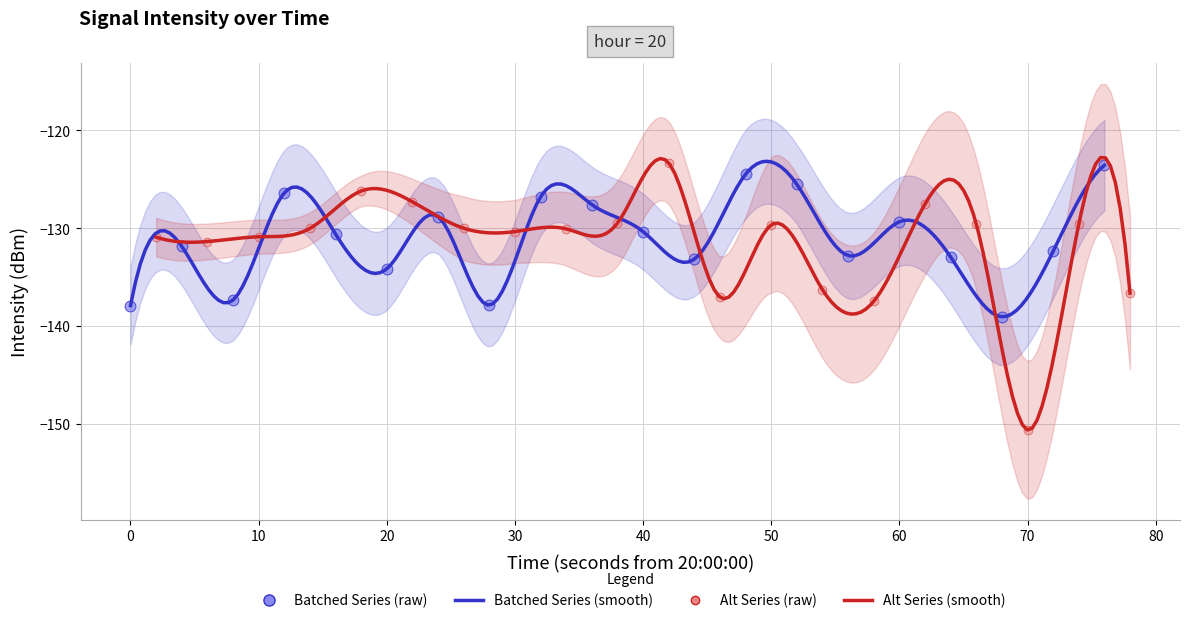

Which has a higher value, 13 or 5?

13